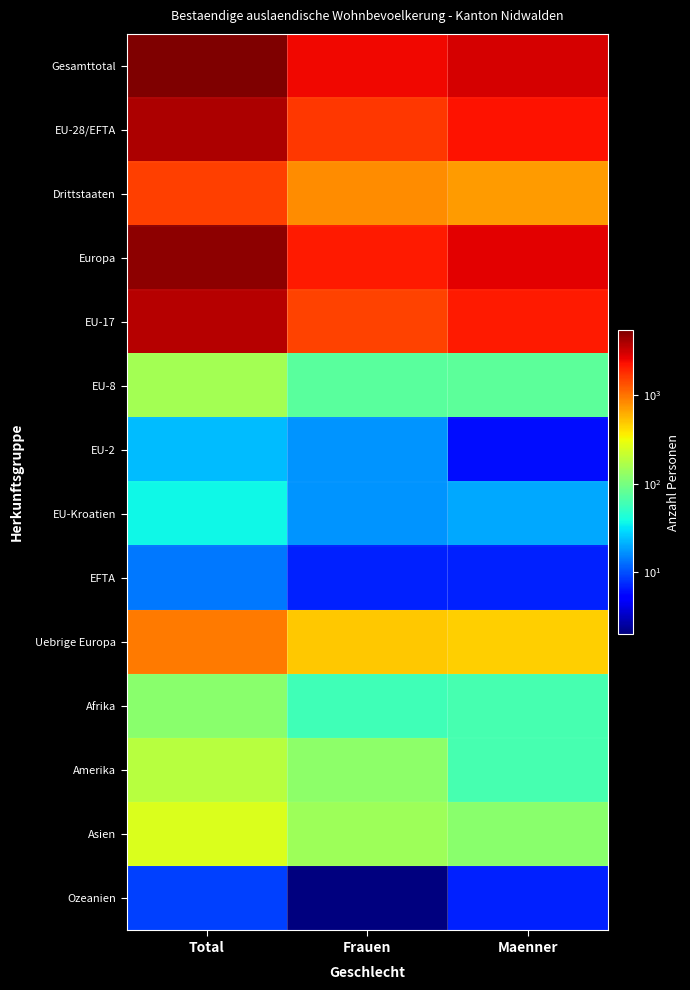

Reading left to right, transcribe all the data shown in this chart.

Gesamttotal: Total=5435	Frauen=2460	Maenner=2975
EU-28/EFTA: Total=3901	Frauen=1640	Maenner=2261
Drittstaaten: Total=1534	Frauen=820	Maenner=714
Europa: Total=4856	Frauen=2135	Maenner=2721
EU-17: Total=3674	Frauen=1524	Maenner=2150
EU-8: Total=153	Frauen=75	Maenner=78
EU-2: Total=23	Frauen=17	Maenner=6
EU-Kroatien: Total=37	Frauen=17	Maenner=20
EFTA: Total=14	Frauen=7	Maenner=7
Uebrige Europa: Total=955	Frauen=495	Maenner=460
Afrika: Total=121	Frauen=58	Maenner=63
Amerika: Total=184	Frauen=122	Maenner=62
Asien: Total=263	Frauen=142	Maenner=121
Ozeanien: Total=9	Frauen=2	Maenner=7